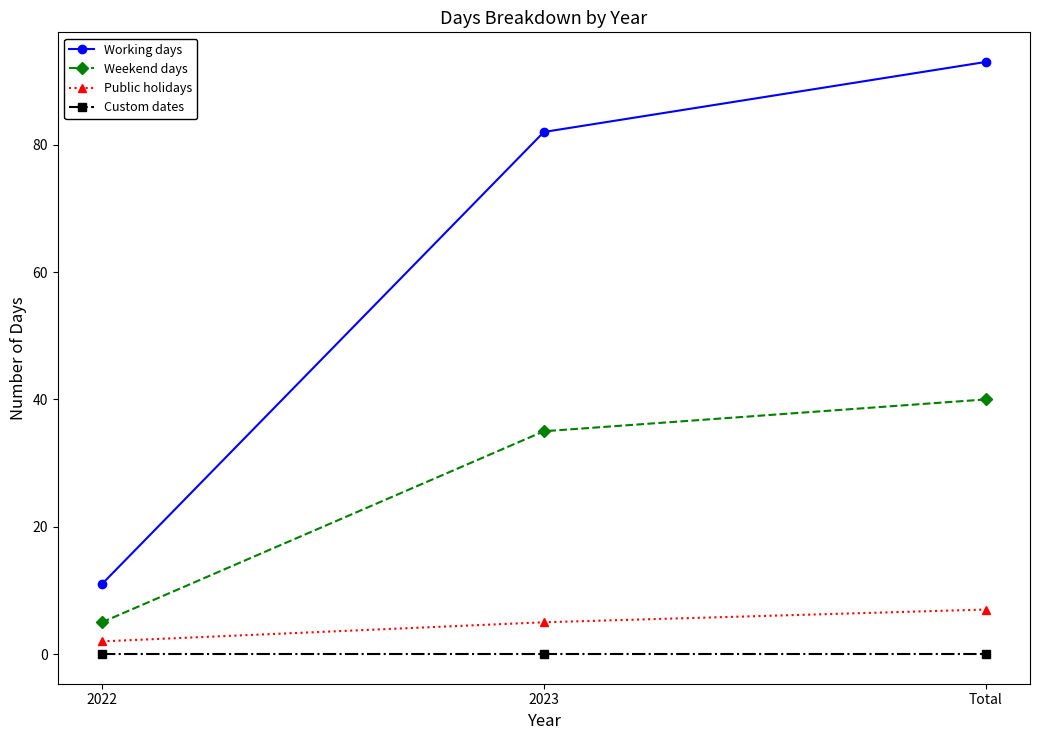

What is the label of the 2nd point from the right?

2023